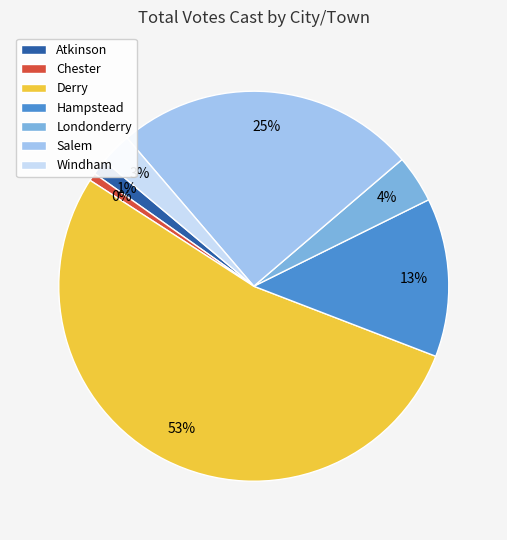

To the nearest percent, what portion does Atkinson represent?

1%